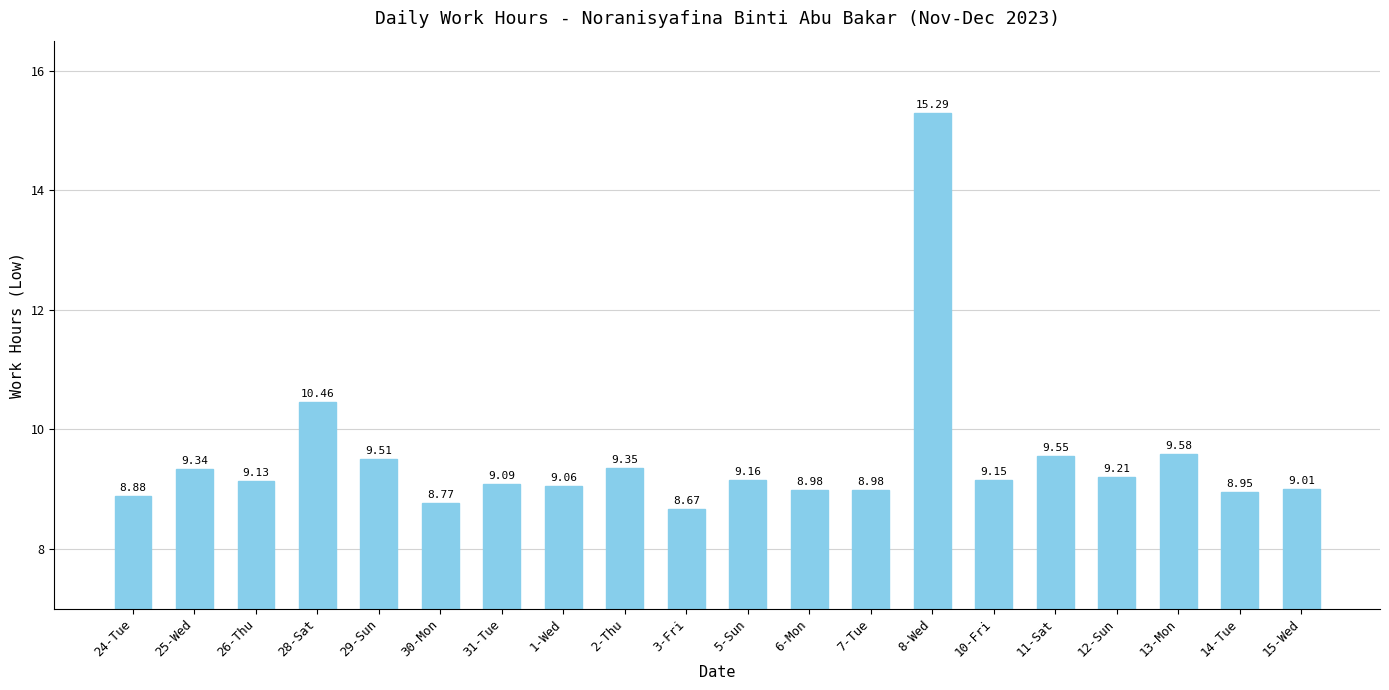

What is the change in value from 26-Thu to 29-Sun?

+0.4